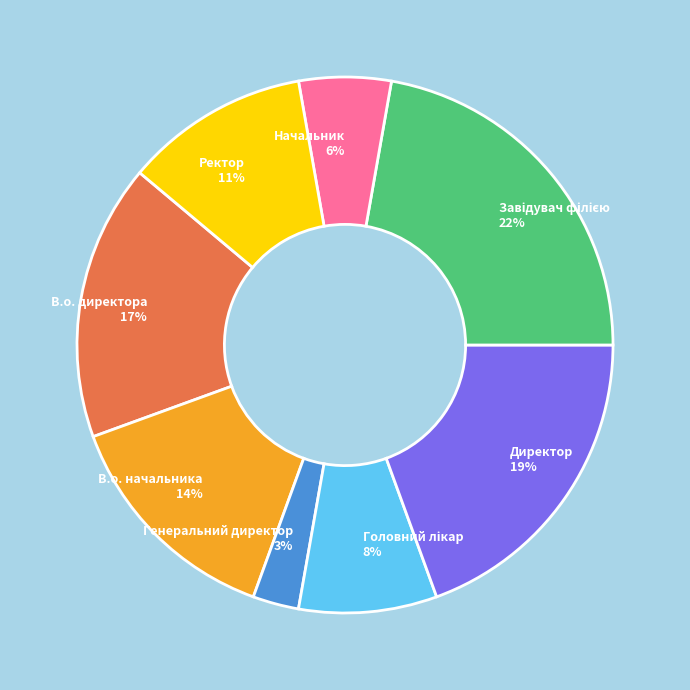

How many slices are in this pie chart?

8